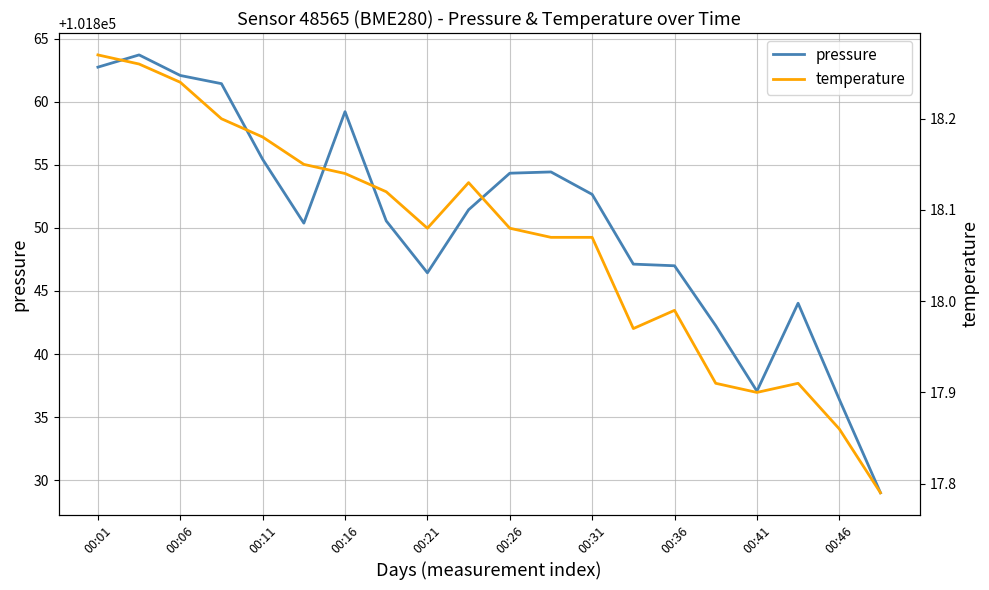

Does the chart have visible grid lines?

Yes